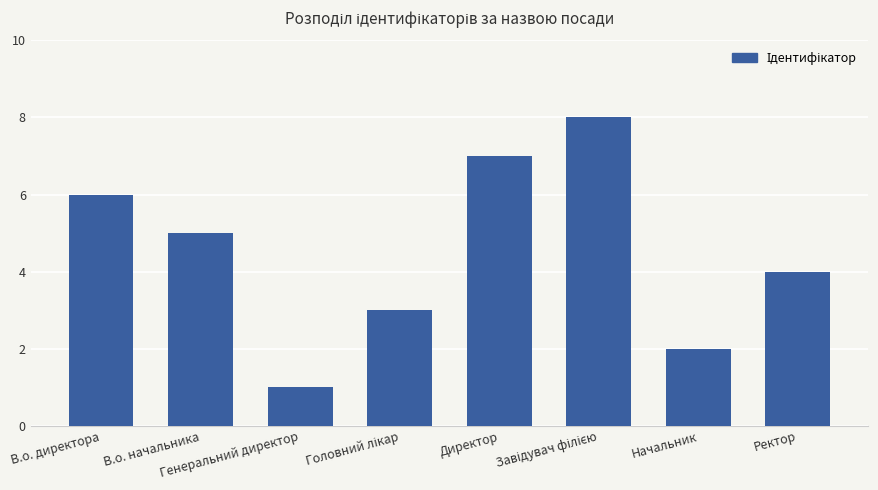

What is the difference between the maximum and minimum values?

7